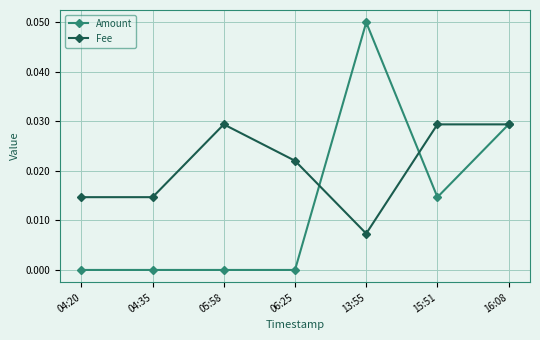

Rank the series by their maximum value, from highest to lowest.

Amount, Fee